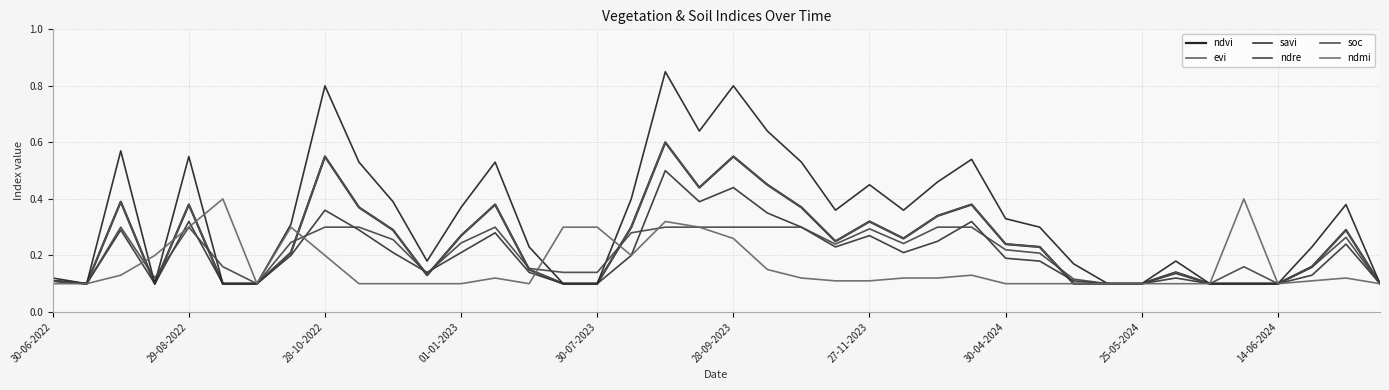

True or false: soc has more than 0 interior local peaks.

True